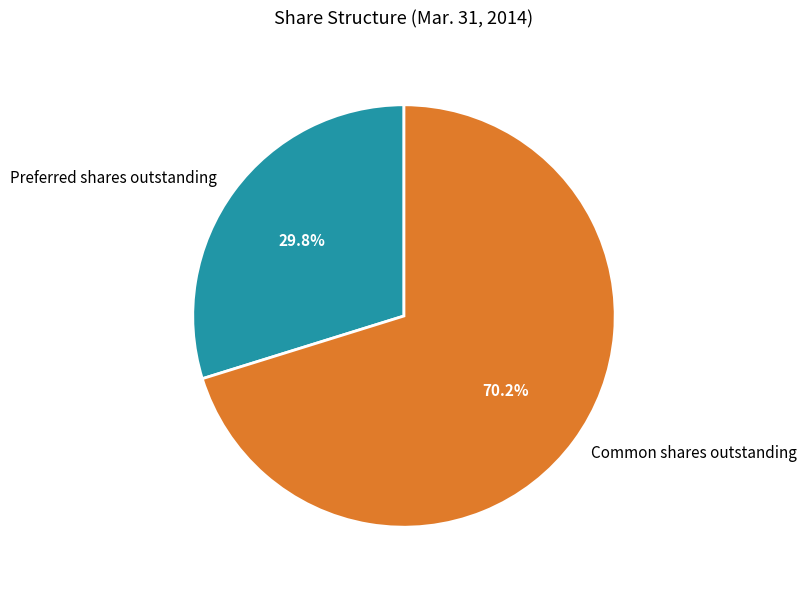

Which slice is the smallest?

Preferred shares outstanding